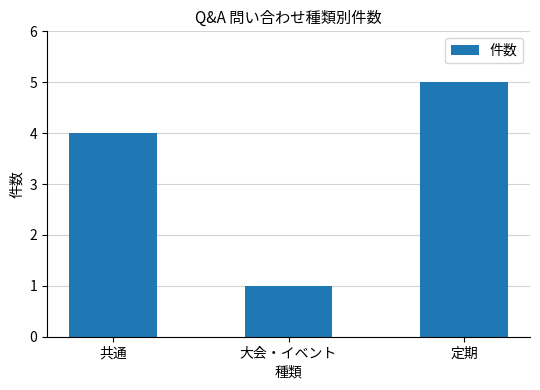

What is the difference between the maximum and second lowest values?

1